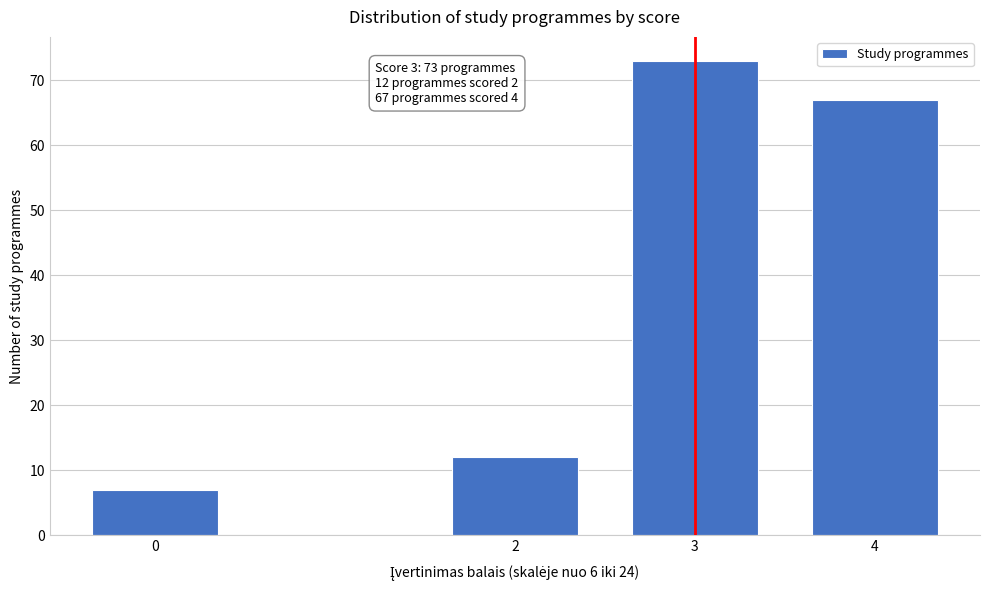

Reading left to right, list all the values displayed in this chart.

0=7	2=12	3=73	4=67